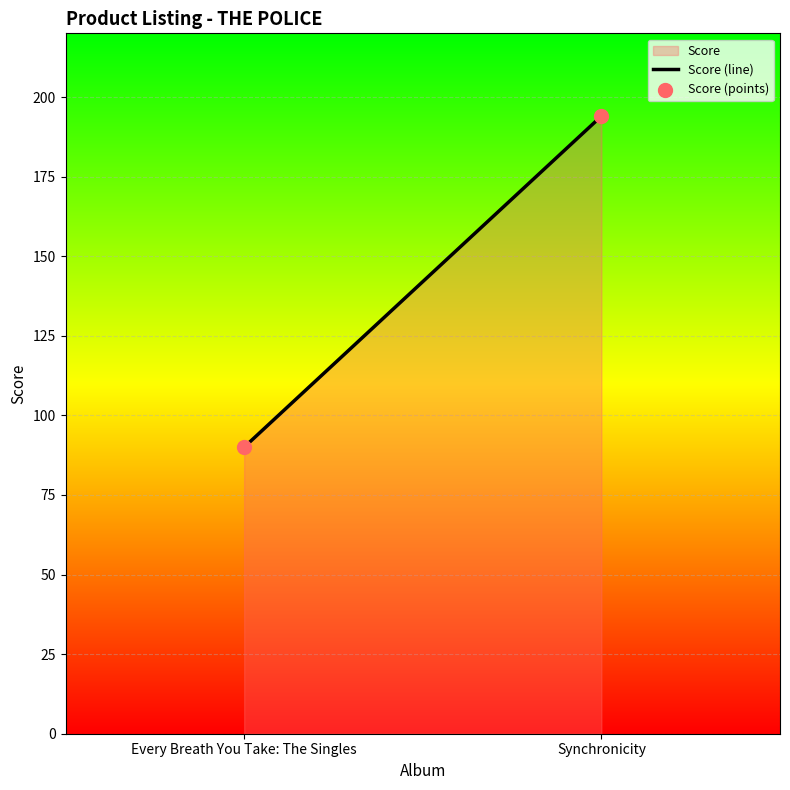

What is the average Y value?

142